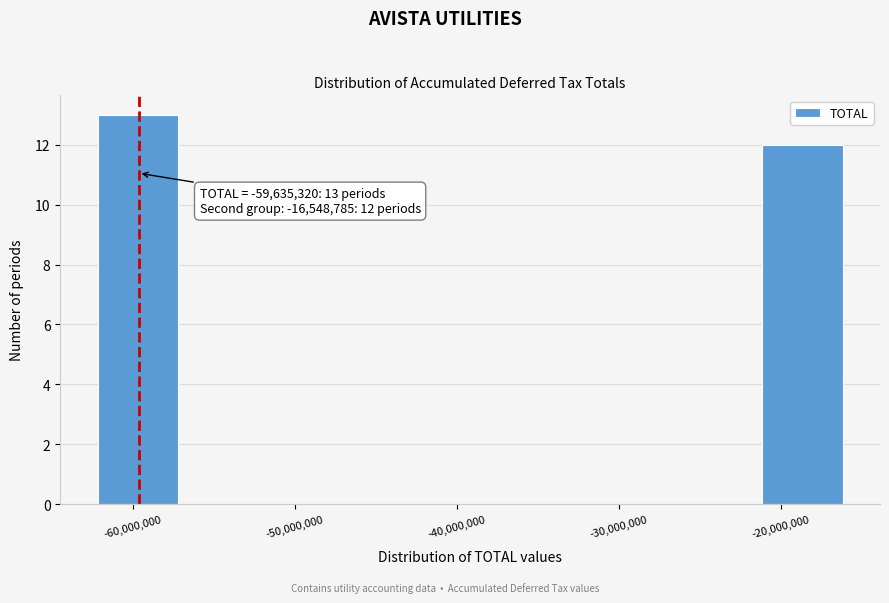

Which range on the x-axis has the tallest bar?

-63000000 to -57000000